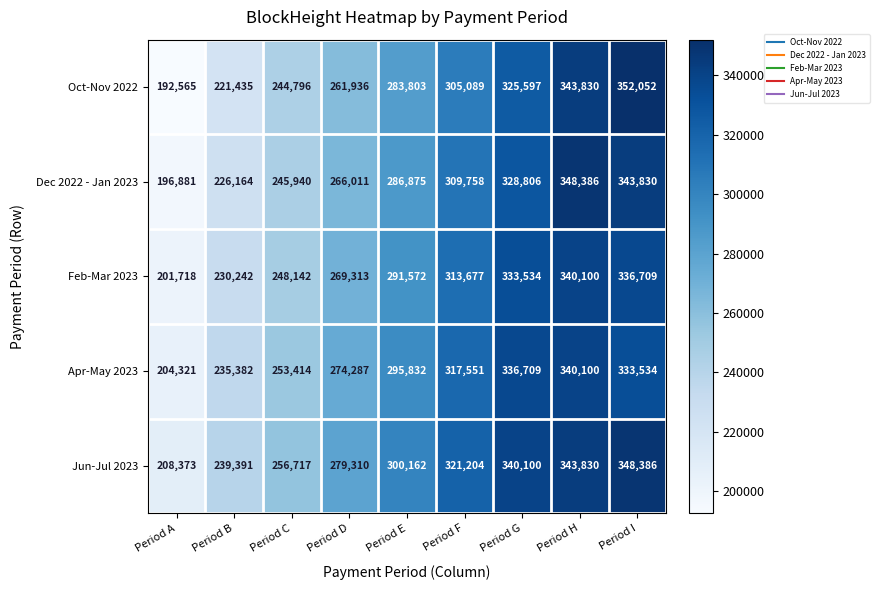

The value of Dec 2022 - Jan 2023 at Period E is 286875. True or false?

True